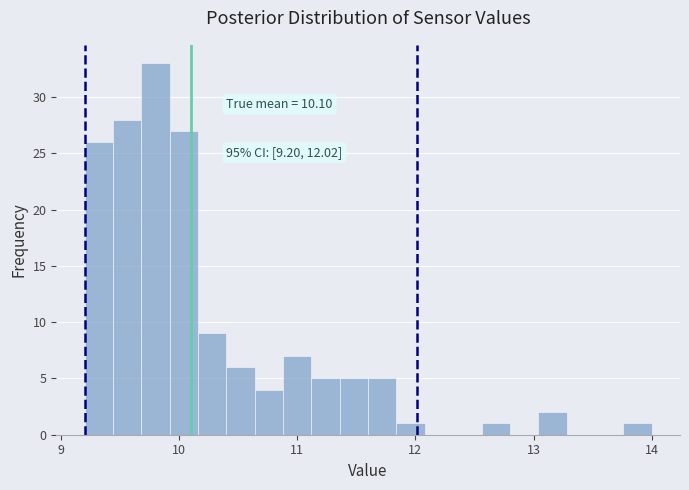

Around what value on the x-axis is the tallest bar? Give the approximate position of its centre, as read against the axis.

9.8